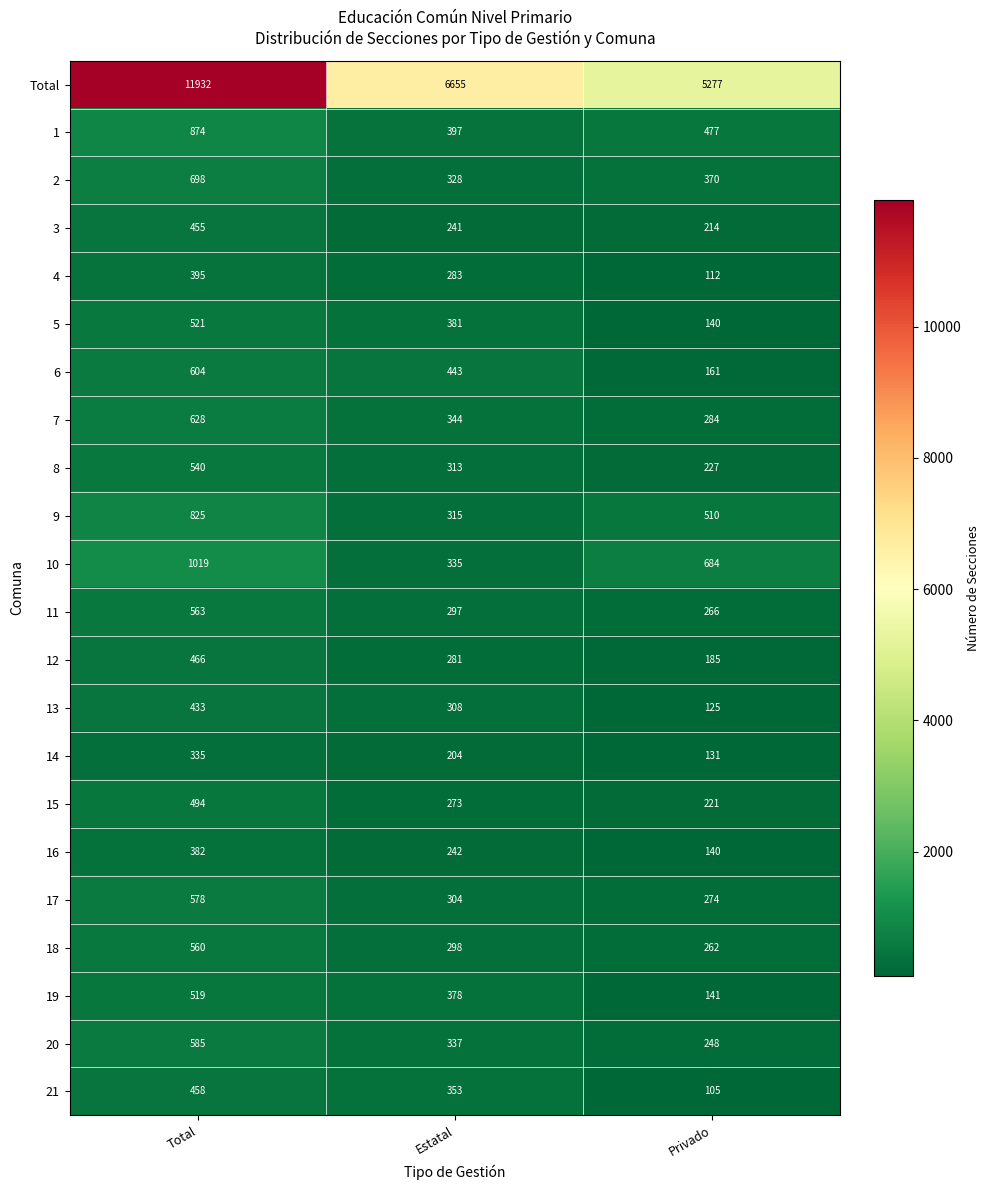

What is the approximate value of 4 at Privado, to the nearest 50?

100